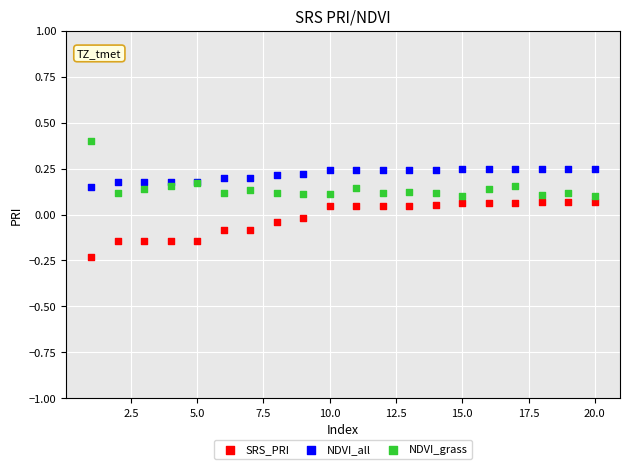

Which series reaches the minimum Y coordinate?

SRS_PRI